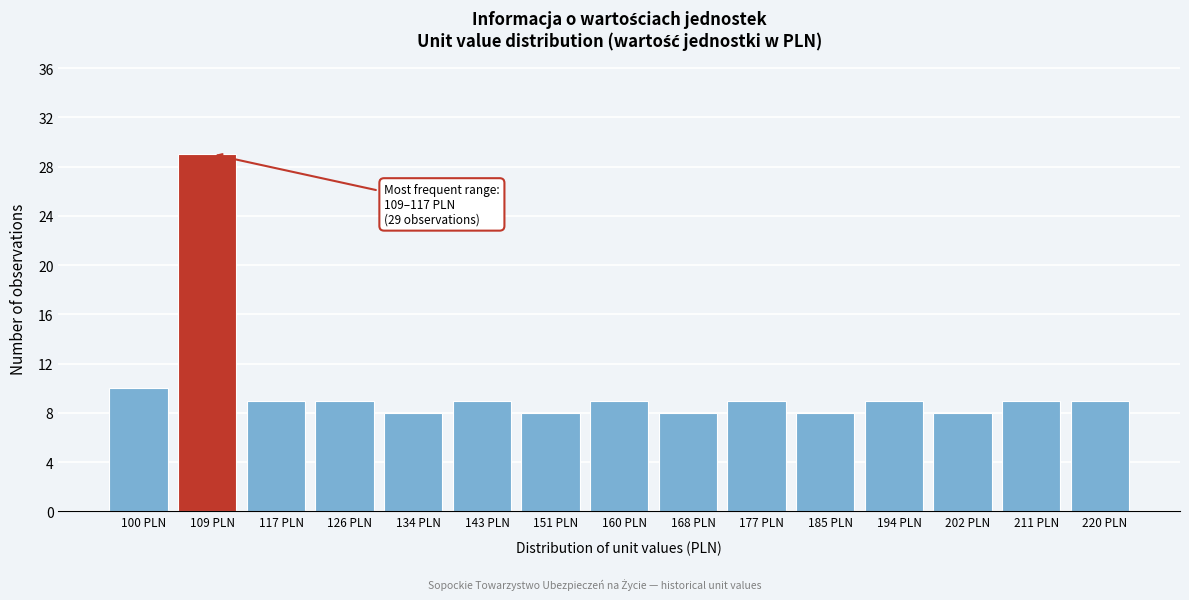

Reading right to left, transcribe all the data shown in this chart.

220 PLN=9	211 PLN=9	202 PLN=8	194 PLN=9	185 PLN=8	177 PLN=9	168 PLN=8	160 PLN=9	151 PLN=8	143 PLN=9	134 PLN=8	126 PLN=9	117 PLN=9	109 PLN=29	100 PLN=10